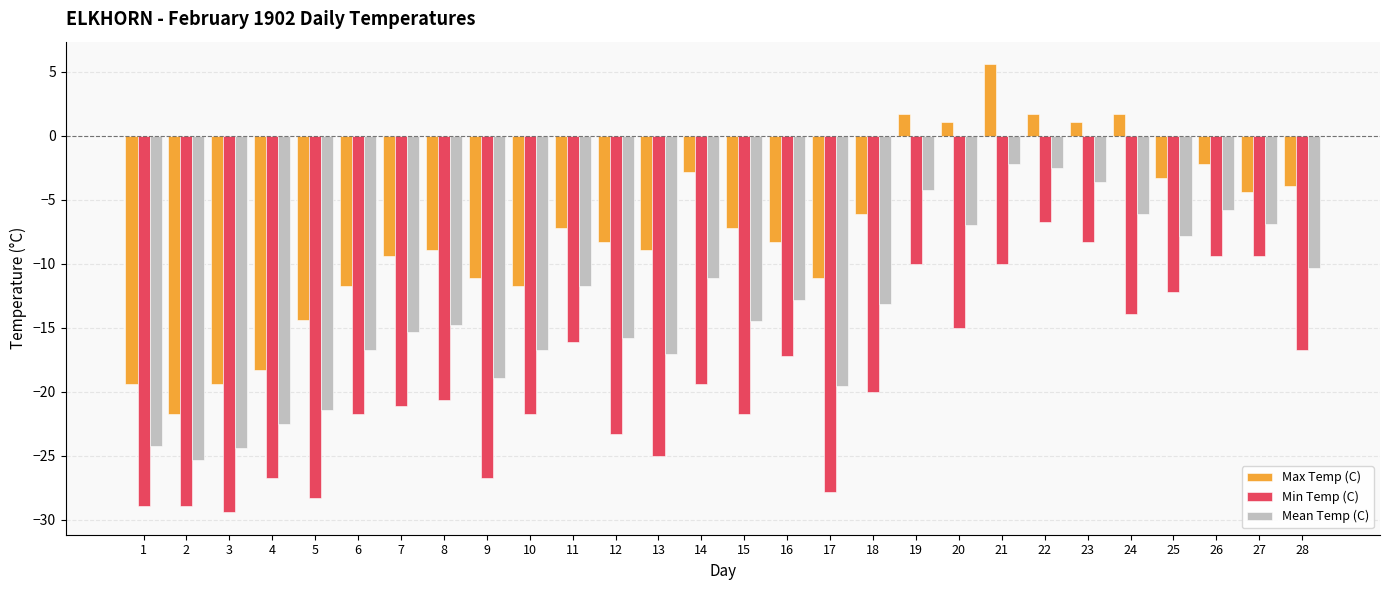

How many categories are shown in the chart?

28